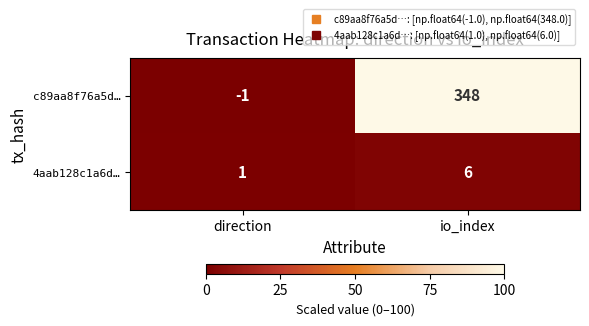

What is the difference between the c89aa8f76a5d… values at io_index and direction?

349